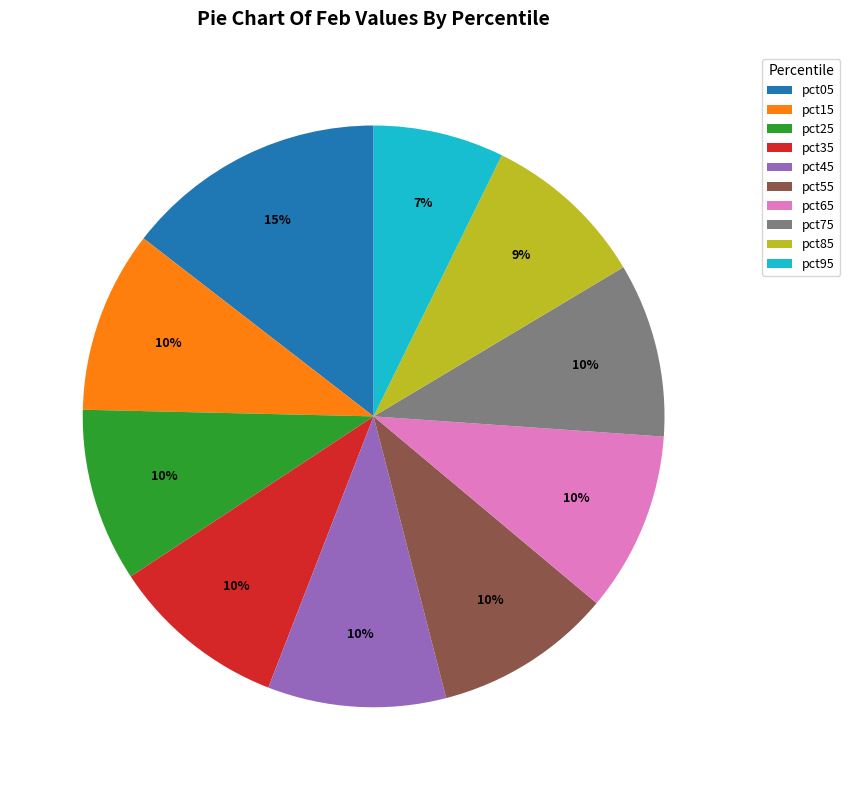

Between pct05 and pct35, which is larger?

pct05